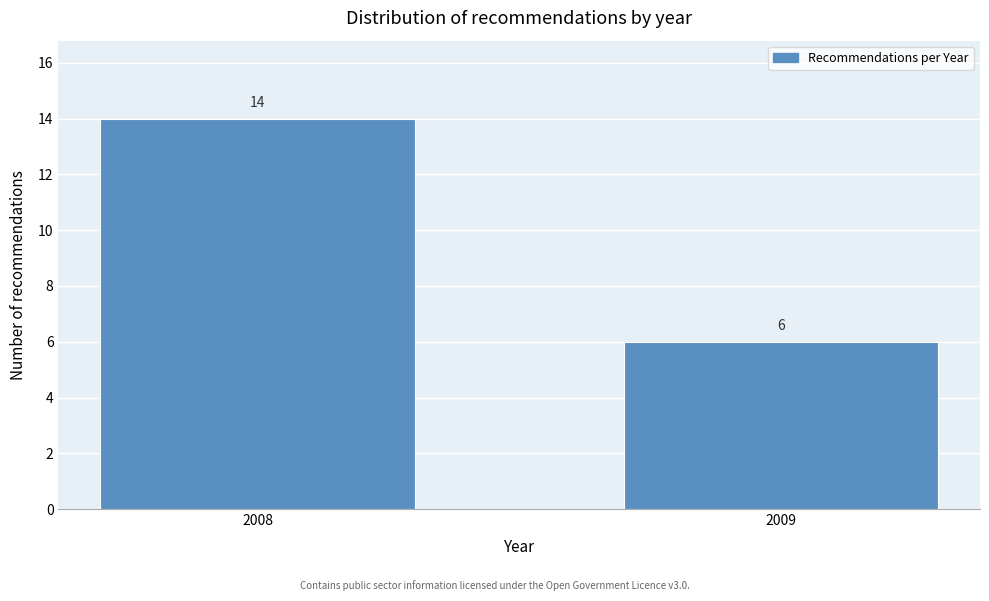

Reading right to left, transcribe all the data shown in this chart.

6	14